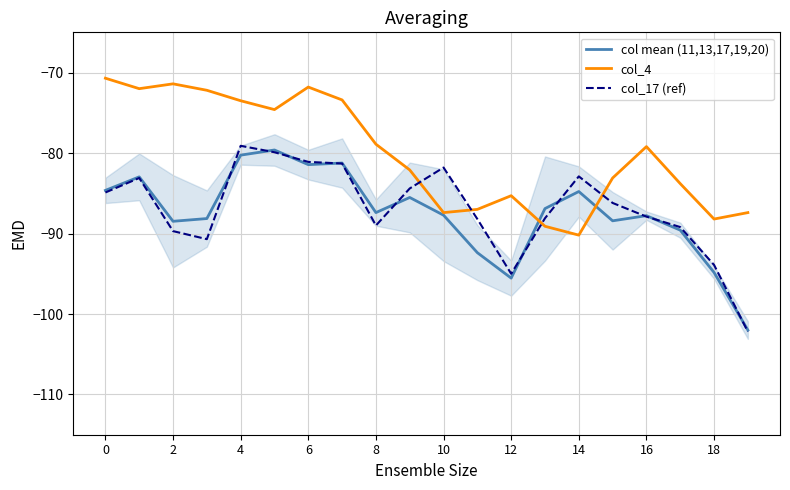

What is the label of the 10th point from the right?

10